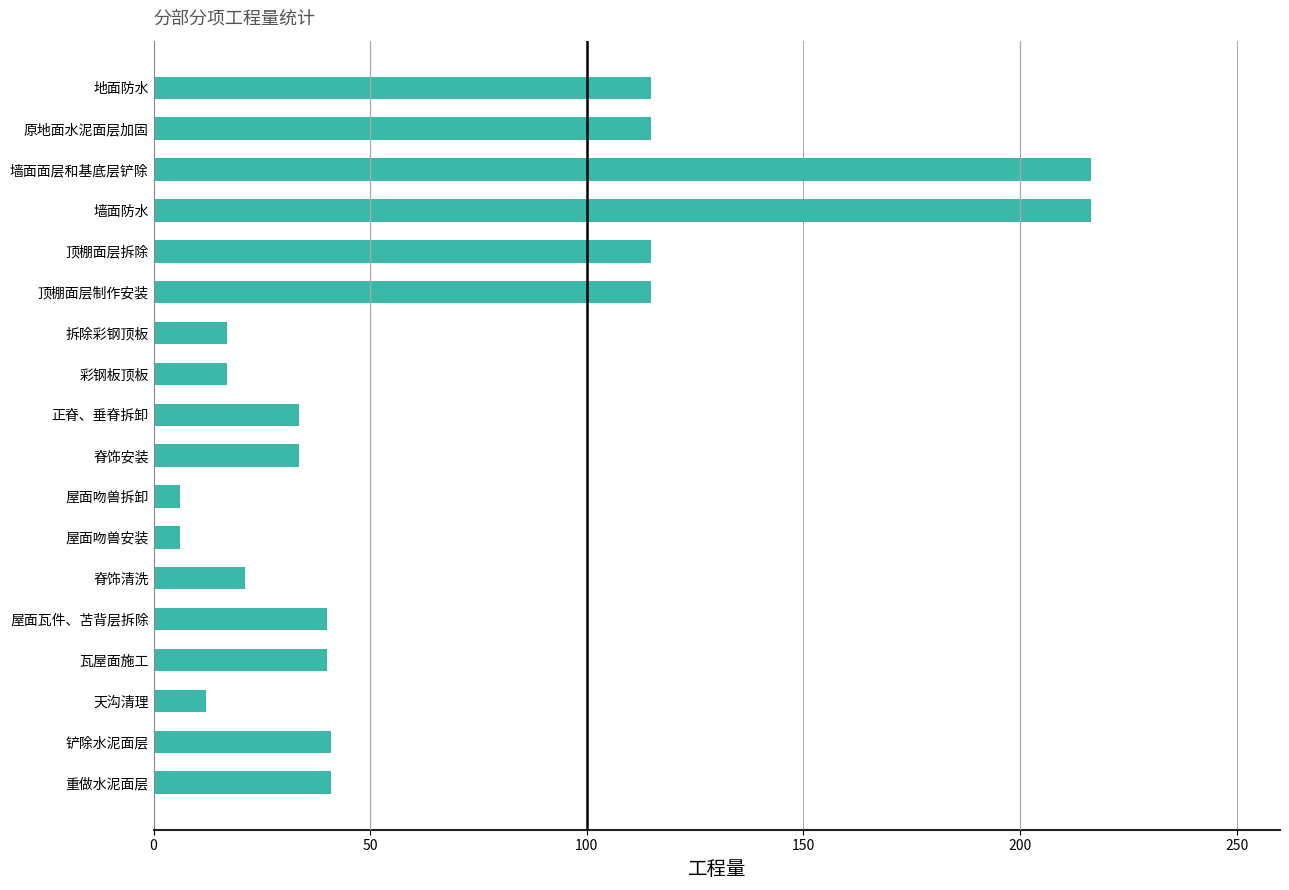

What is the label of the 9th bar from the top?

正脊、垂脊拆卸